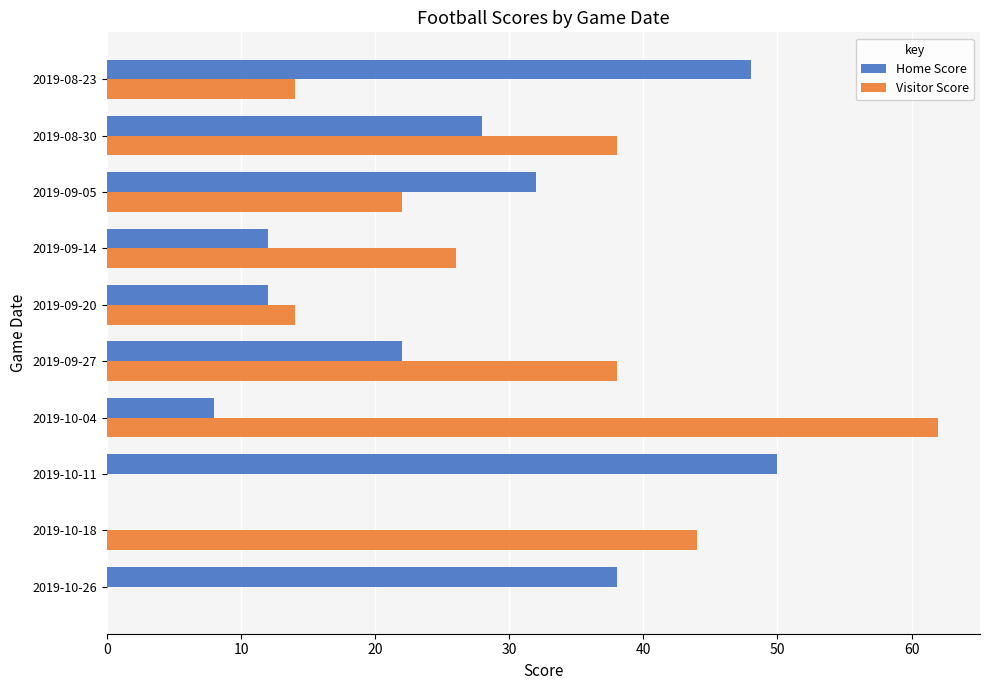

How many values in Home Score are above zero?

9